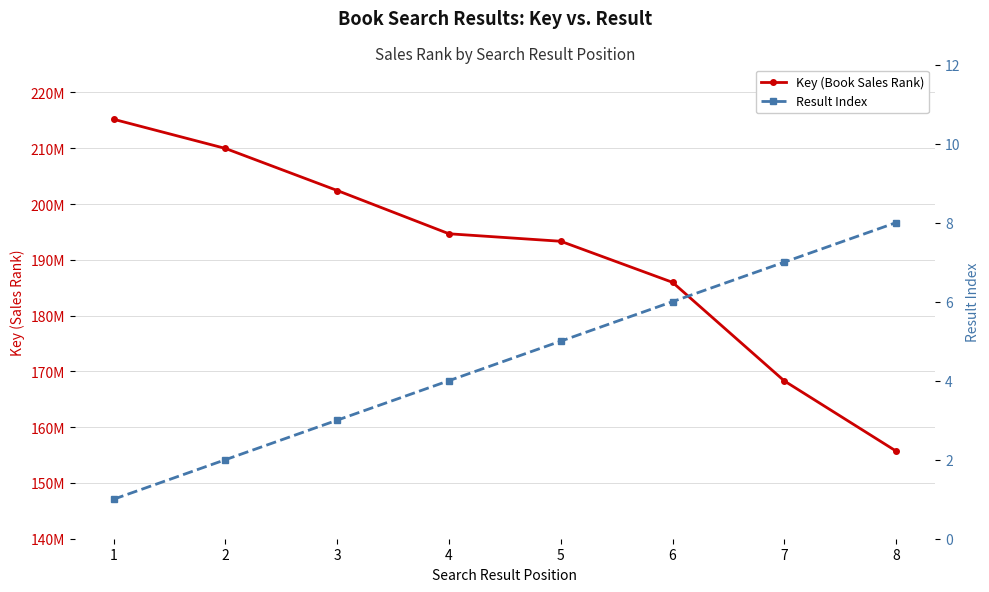

Reading left to right, what are all the values shown in this chart?

Key (Book Sales Rank): 215189309	209961614	202422954	194665606	193321881	185960477	168286631	155709073
Result Index: 1	2	3	4	5	6	7	8